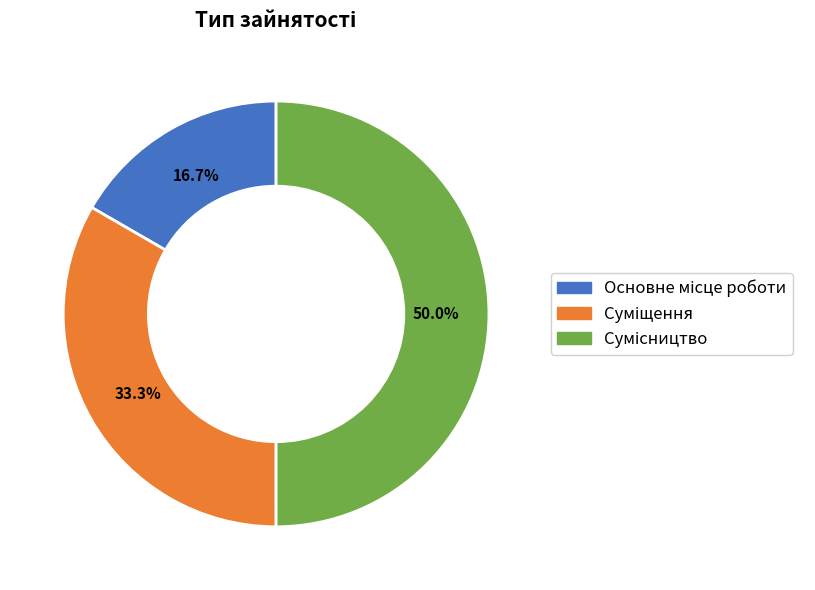

Count the number of slices in the pie.

3